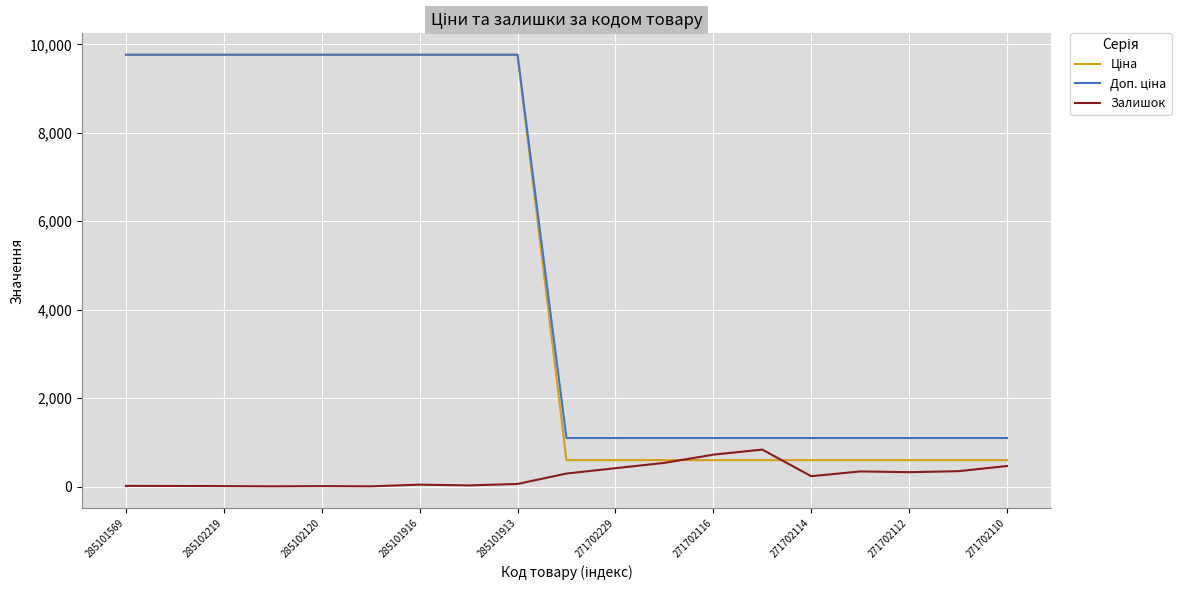

What is the greatest value displayed?

9764.4